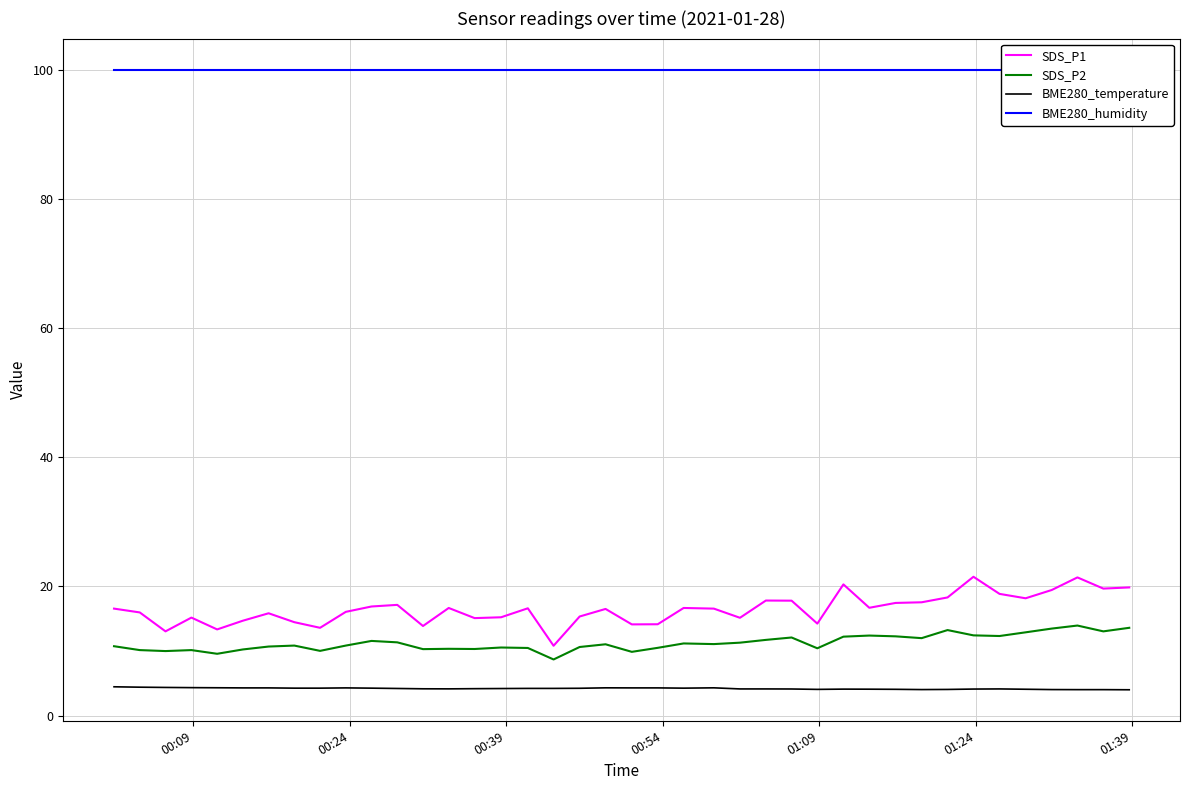

Does the chart display data point markers on the line(s)?

No